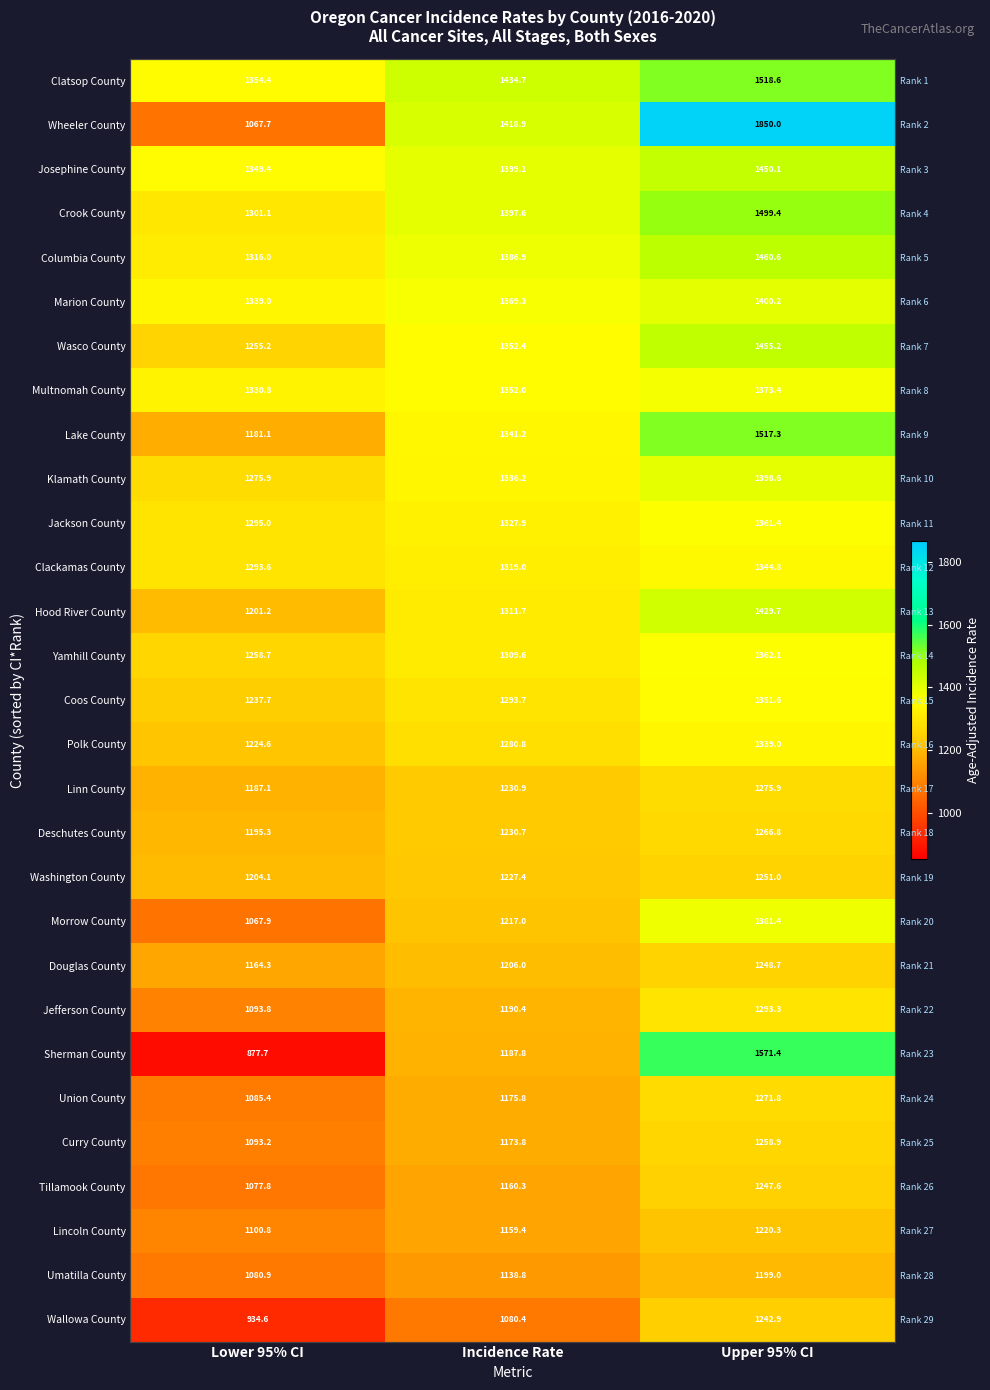

Which label corresponds to the smallest value in the chart?

Lower 95% CI